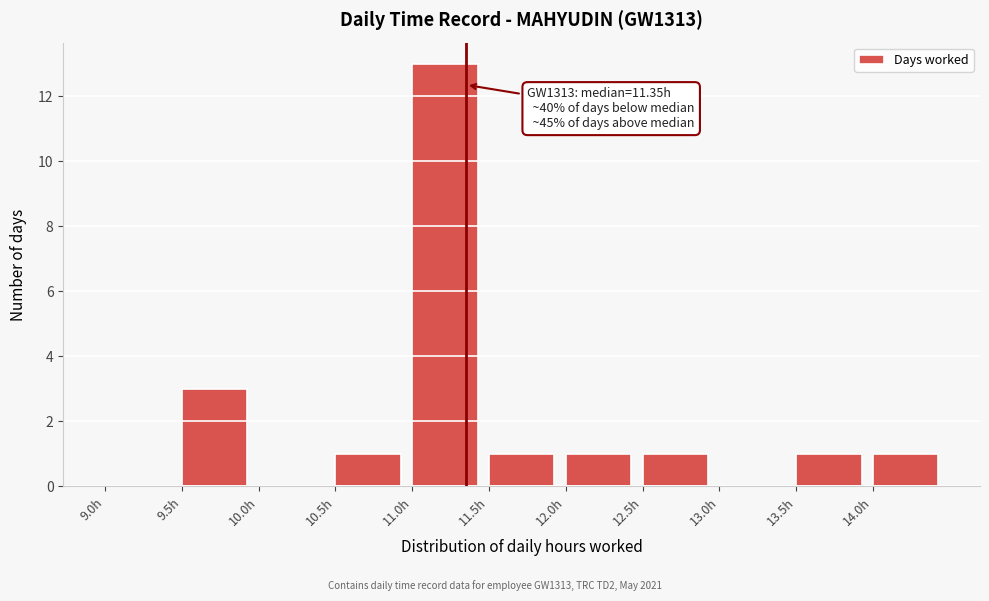

Which range on the x-axis has the tallest bar?

11.0 to 11.5